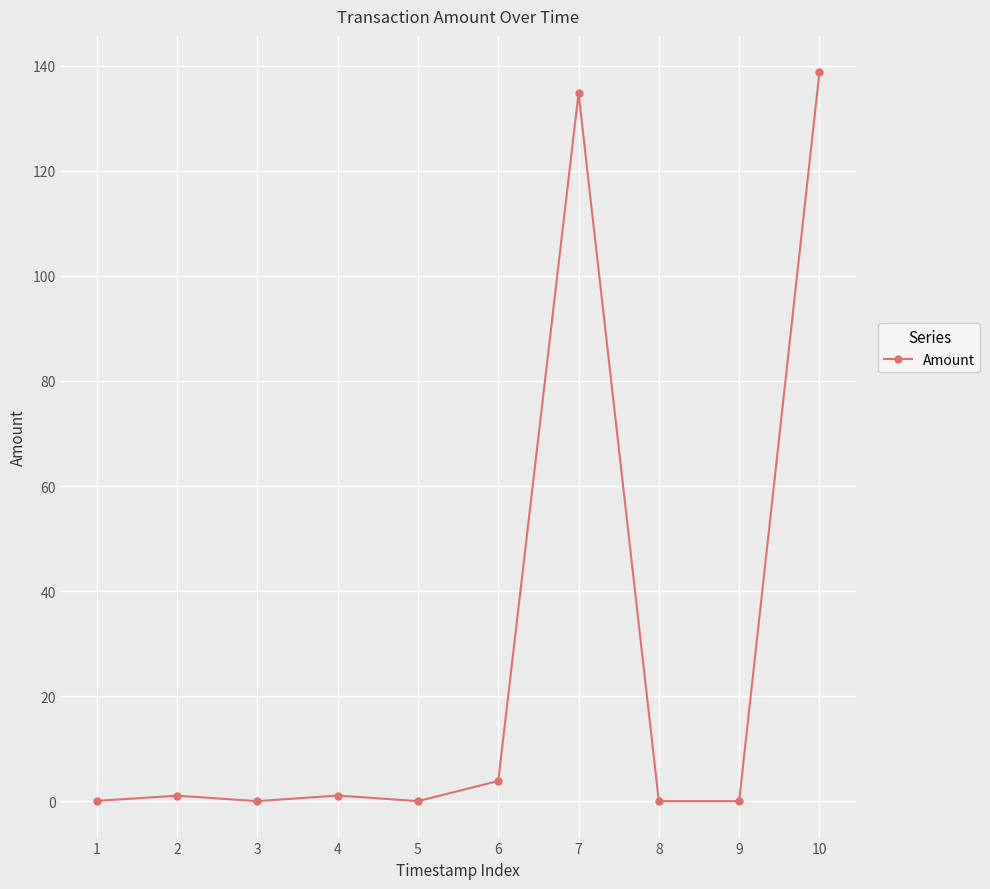

What is the change in value from 6 to 7?

+131.0